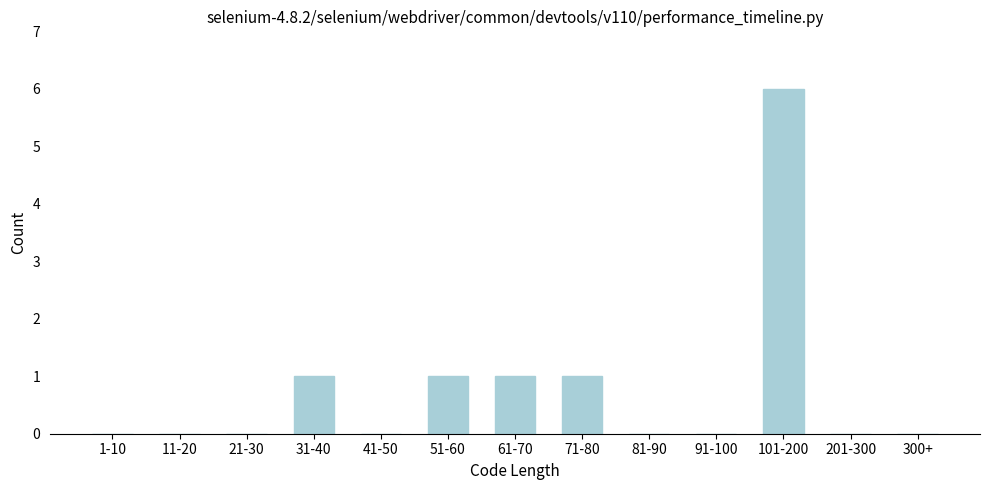

What is the sum of the values at 101-200 and 51-60?

7